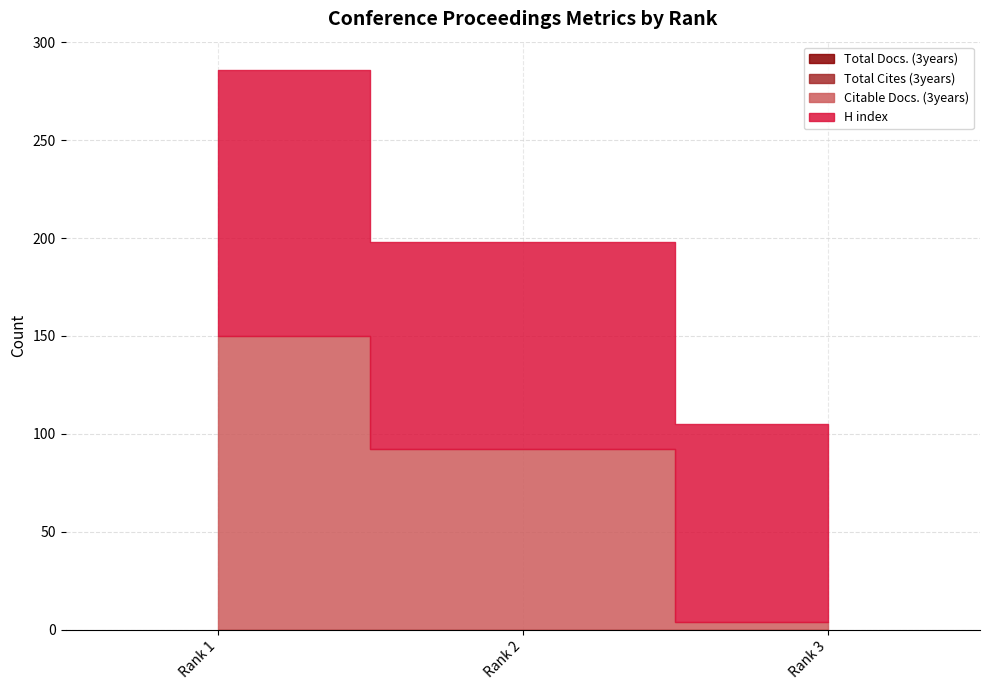

At Rank 3, list the series in order from smallest to largest.

Total Docs. (3years), Total Cites (3years), Citable Docs. (3years), H index